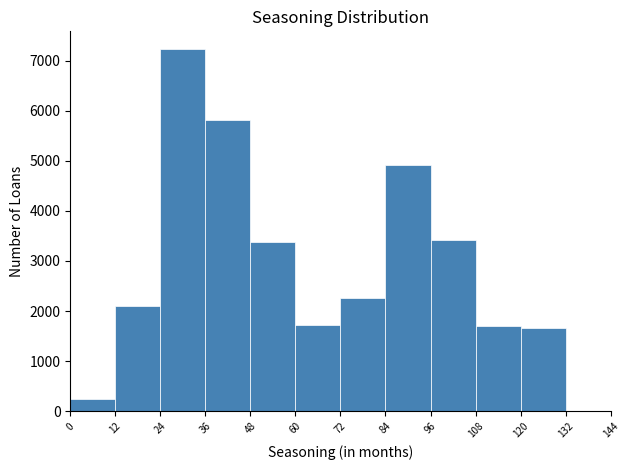

Reading left to right, transcribe this chart: for each bar, give the range it covers on the x-axis and its height. The values are not printed on the chart, so give them approximately, as read against the axis.

0 to 12: 200
12 to 24: 2100
24 to 36: 7200
36 to 48: 5800
48 to 60: 3400
60 to 72: 1700
72 to 84: 2300
84 to 96: 4900
96 to 108: 3400
108 to 120: 1700
120 to 132: 1700
132 to 144: 0